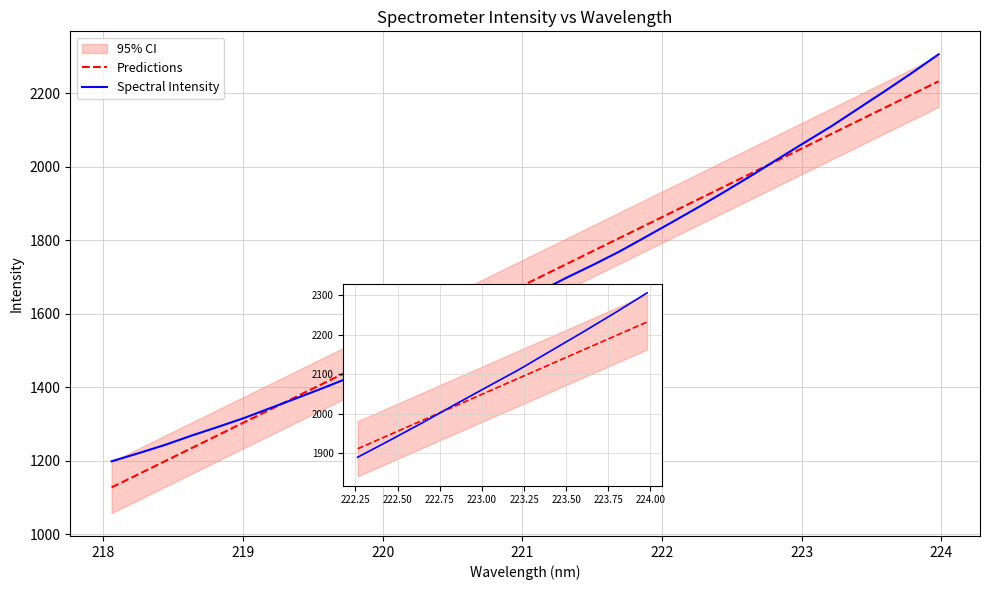

What is the difference between the maximum and minimum values in the Spectral Intensity series?

1107.1